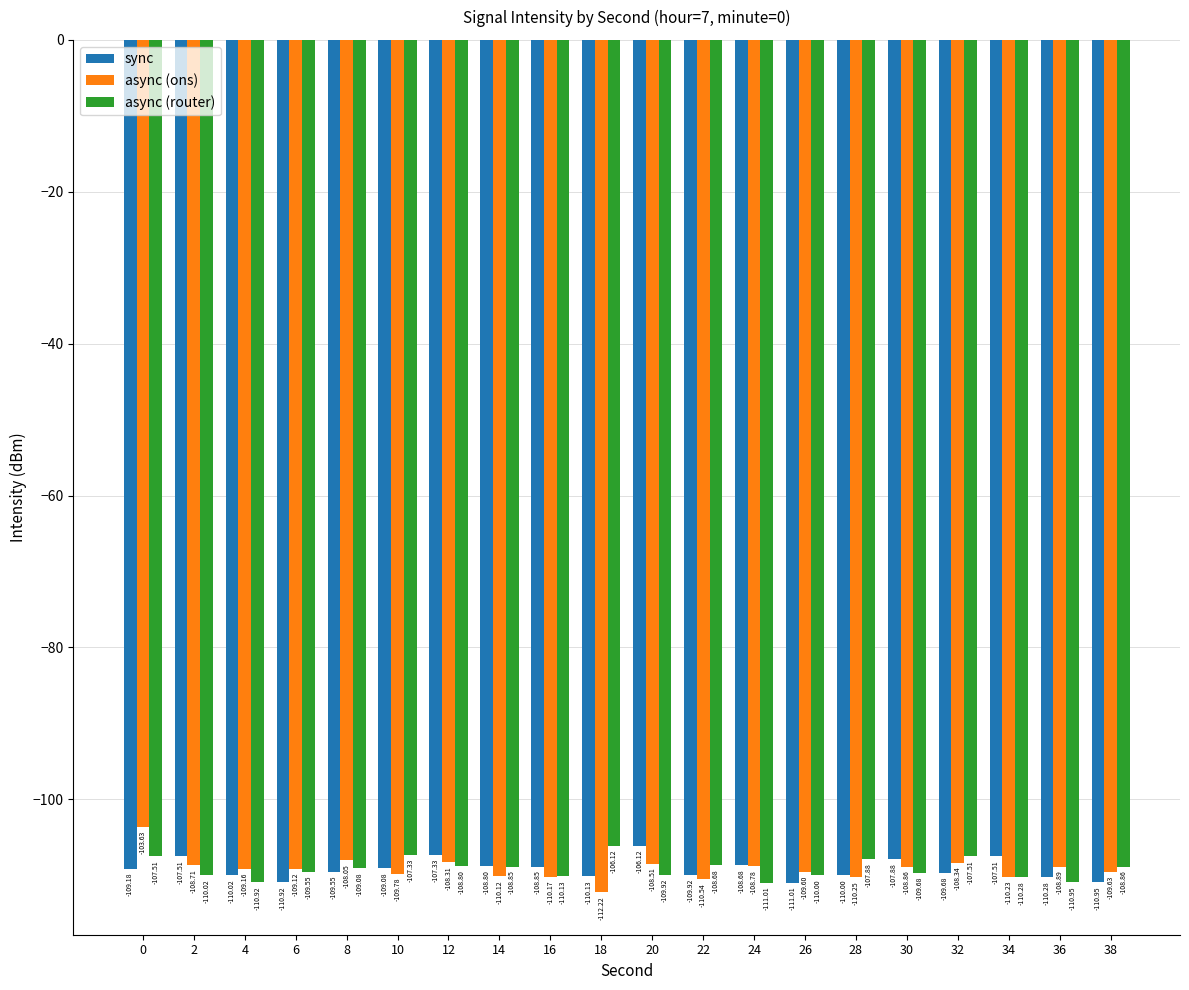

Which series has the widest spread of values?

async (ons)